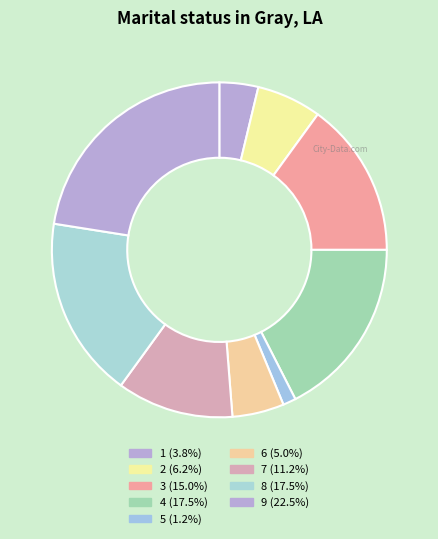

Count the number of slices in the pie.

9